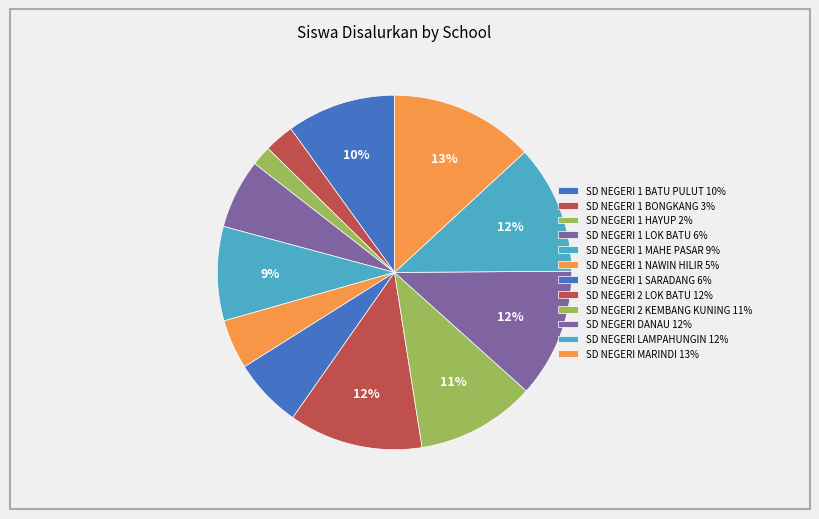

What is the change in value from SD NEGERI 1 HAYUP to SD NEGERI 2 LOK BATU?

+23